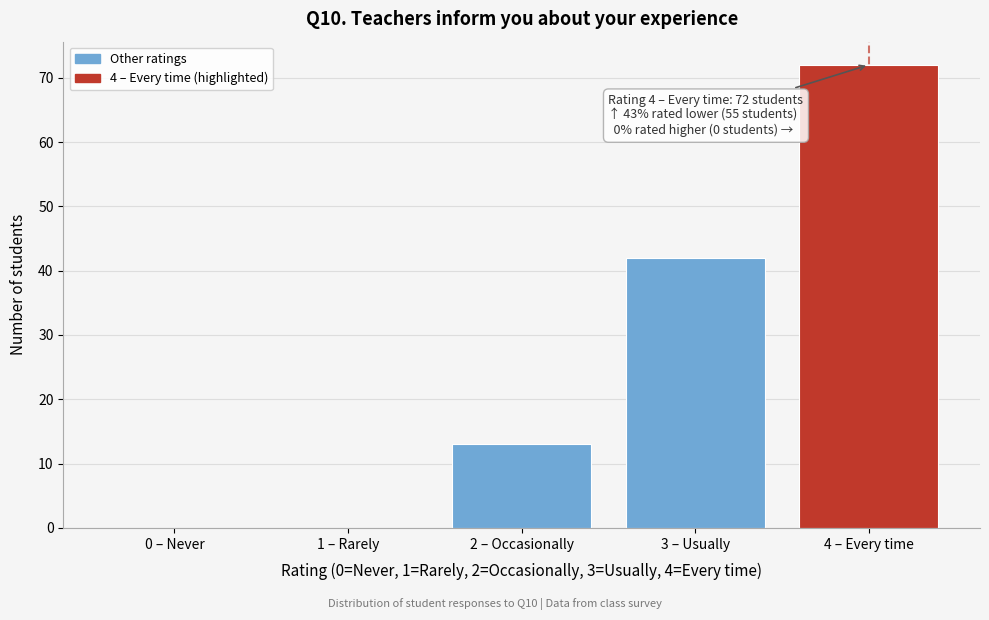

Reading left to right, list all the values displayed in this chart.

0 – Never=0	1 – Rarely=0	2 – Occasionally=13	3 – Usually=42	4 – Every time=72